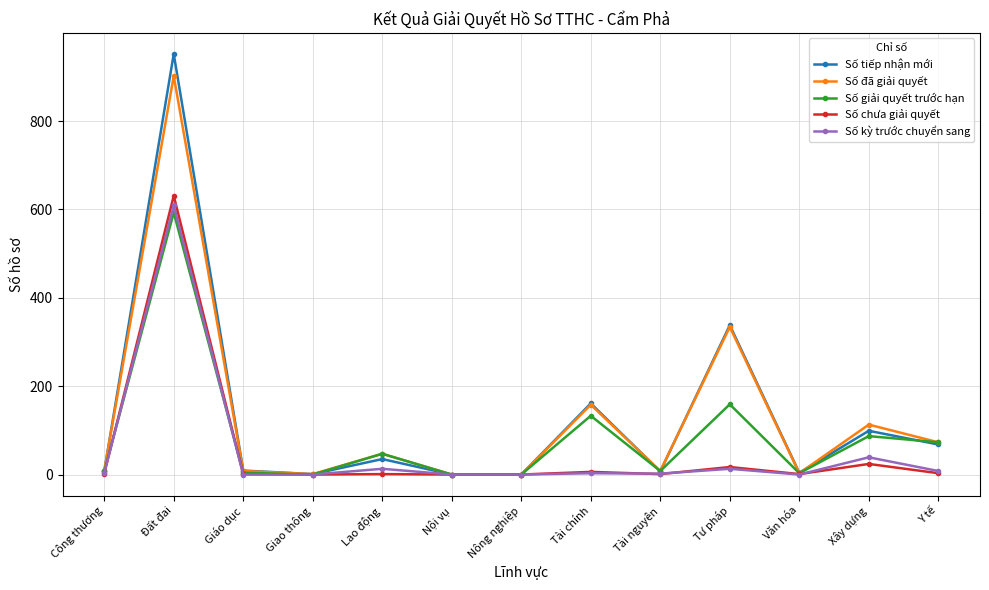

At which label is Số đã giải quyết closest to 451?

Tư pháp